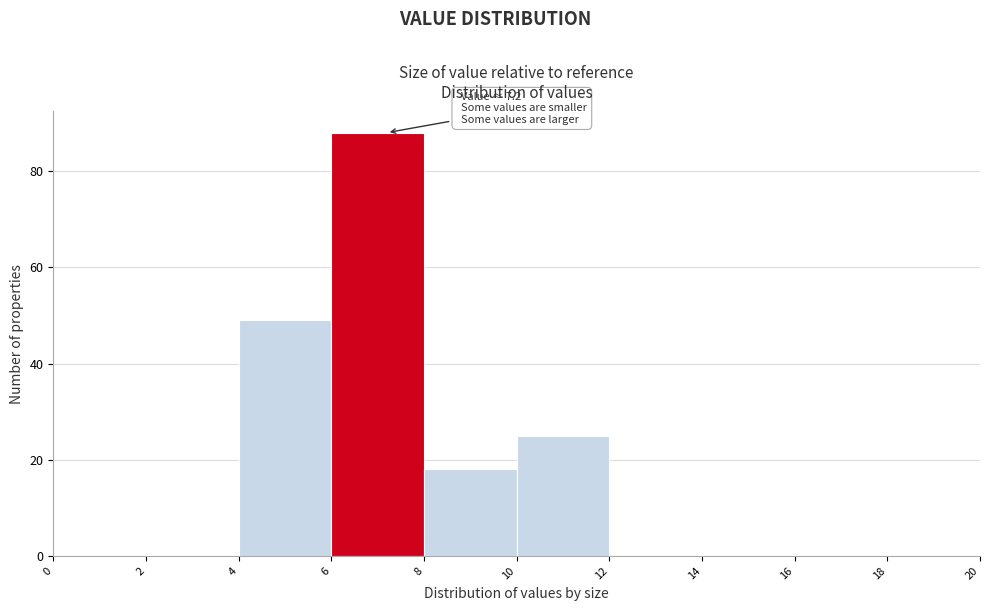

Over which range of the x-axis is the bar tallest?

6 to 8